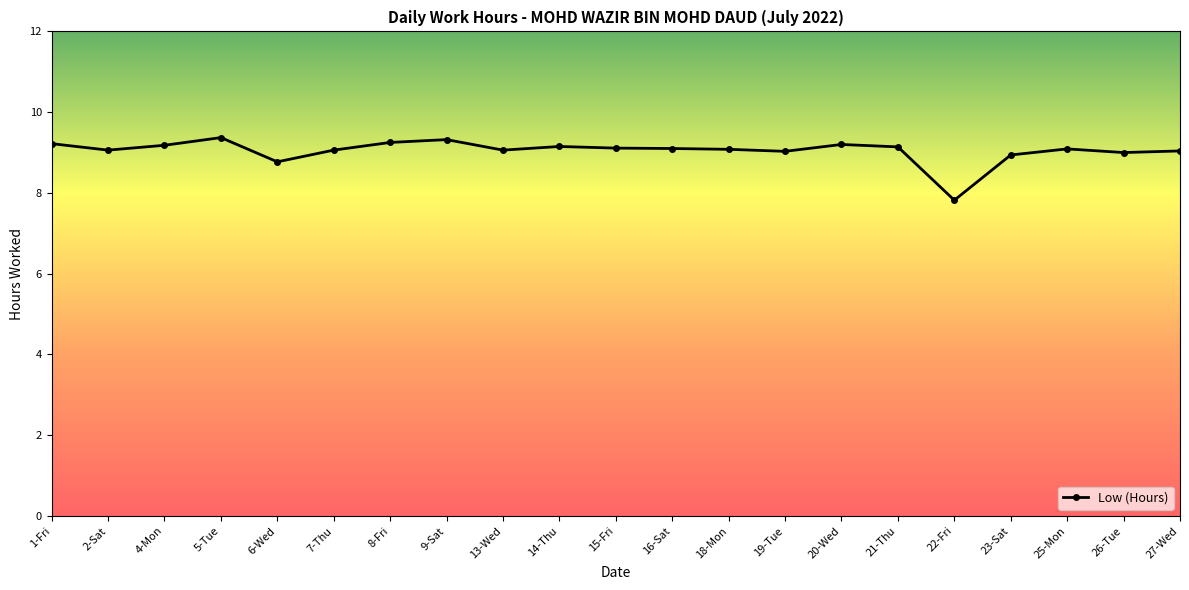

True or false: there are more than 1 points higher than both neighbors.

True